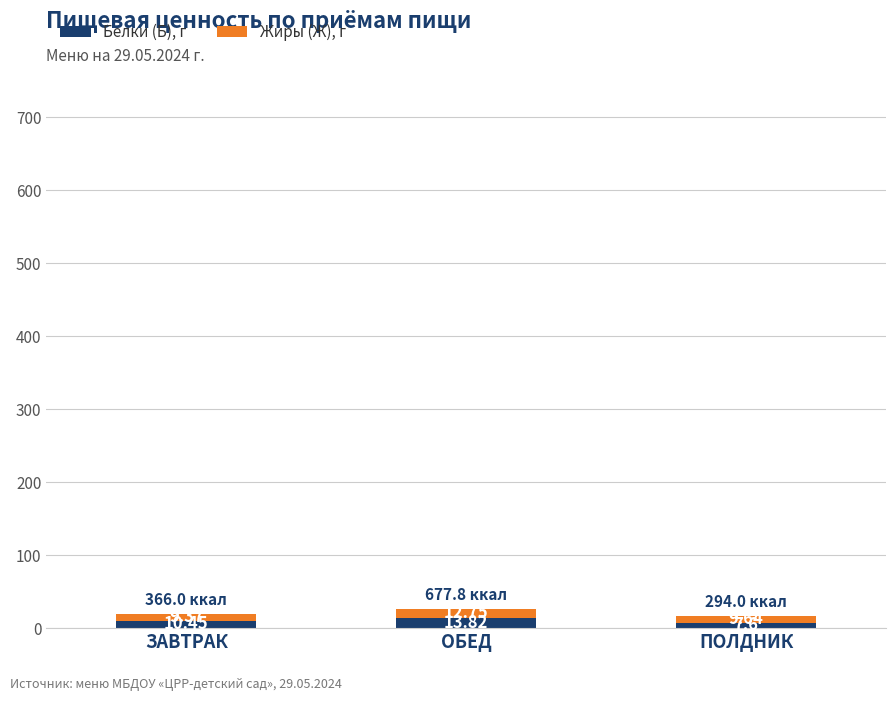

What is the total value across all series at ОБЕД?

26.6